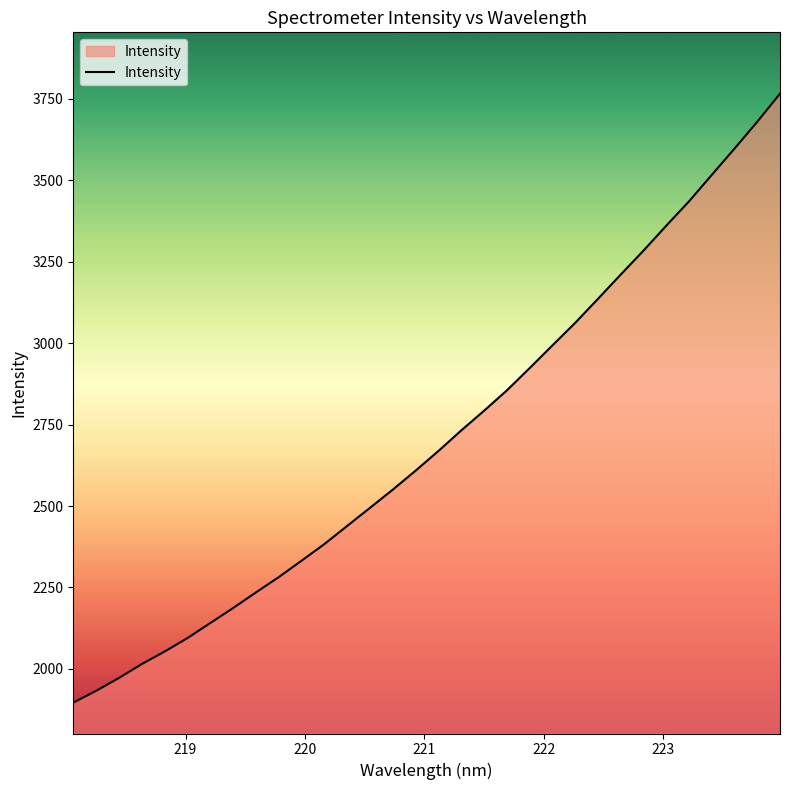

What is the minimum value shown in the chart?

1896.7